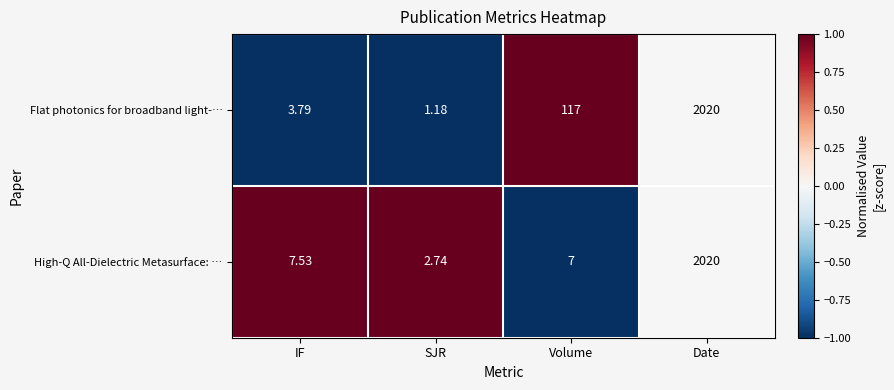

Rank the categories by Flat photonics for broadband light-… value from lowest to highest.

SJR, IF, Volume, Date